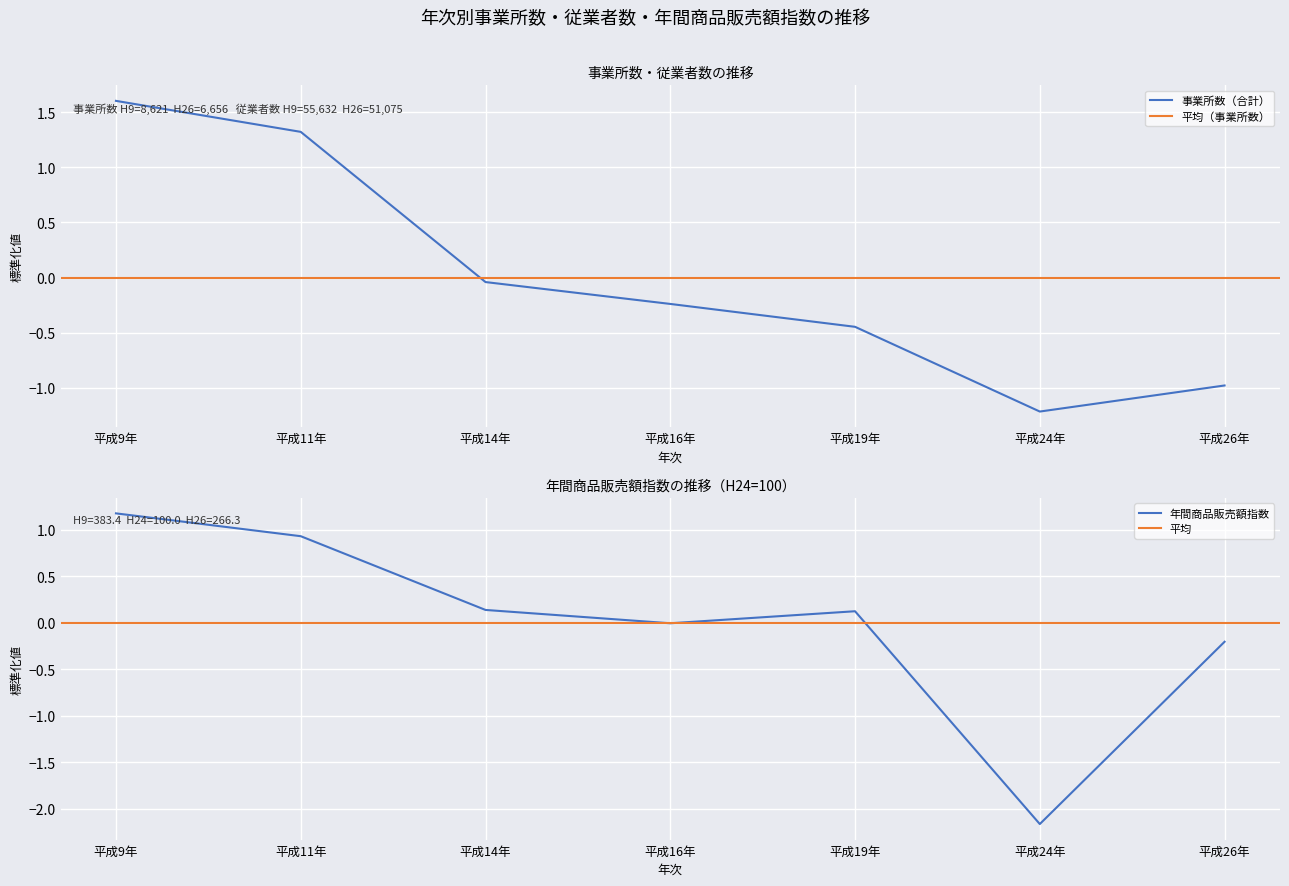

Is it true that 事業所数（合計） equals 1.6 at 平成9年?

True